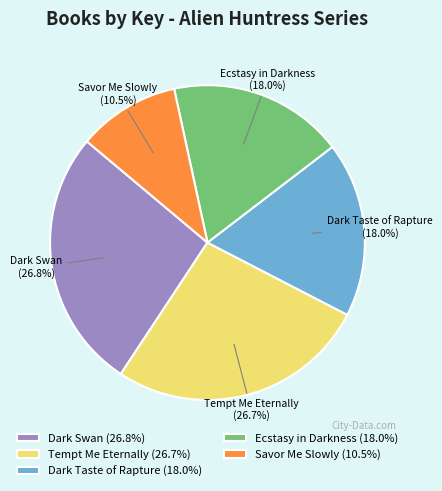

To the nearest percent, what percentage of the pie is Dark Swan?

27%